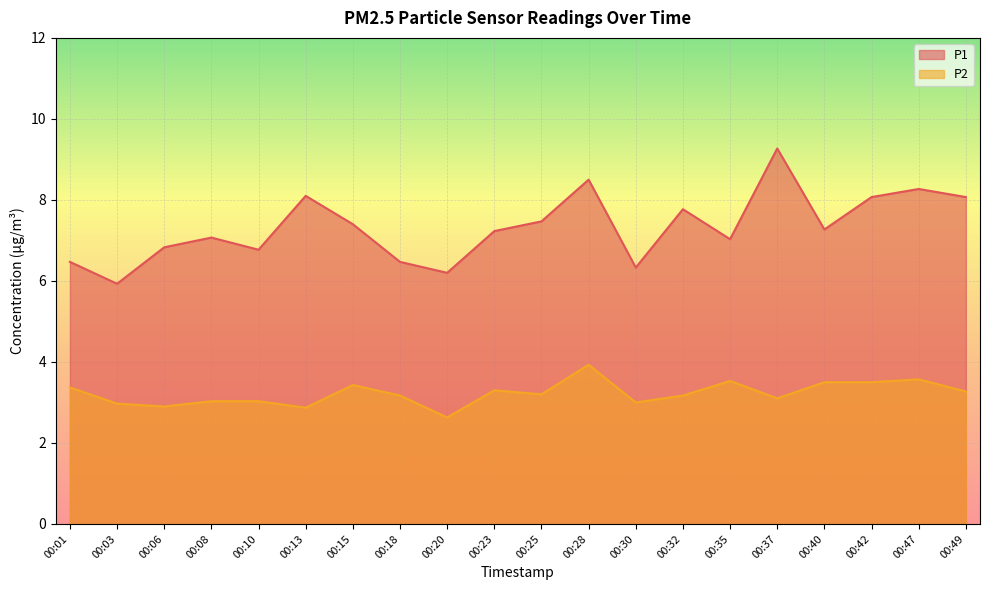

At which label does P1 first exceed 7?

00:08